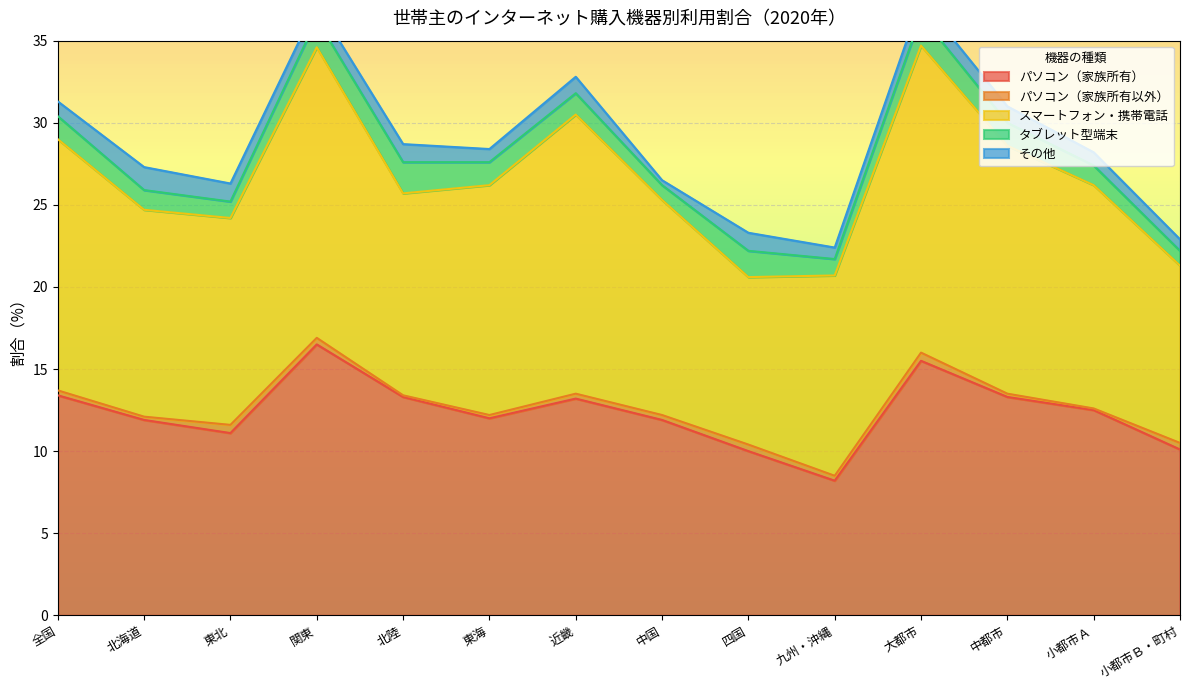

Reading left to right, transcribe all the data shown in this chart.

パソコン（家族所有）: 13.4	11.9	11.1	16.5	13.3	12.0	13.2	11.9	10.0	8.2	15.5	13.3	12.5	10.1
パソコン（家族所有以外）: 0.3	0.2	0.5	0.4	0.1	0.2	0.3	0.3	0.4	0.3	0.5	0.2	0.1	0.4
スマートフォン・携帯電話: 15.3	12.6	12.6	17.7	12.3	14.0	17.0	13.1	10.2	12.2	18.7	15.1	13.6	10.8
タブレット型端末: 1.4	1.2	1.0	1.7	1.9	1.4	1.3	0.9	1.6	1.0	1.8	1.4	1.2	0.9
その他: 0.9	1.4	1.1	0.9	1.1	0.8	1.0	0.3	1.1	0.7	1.0	1.0	0.8	0.7